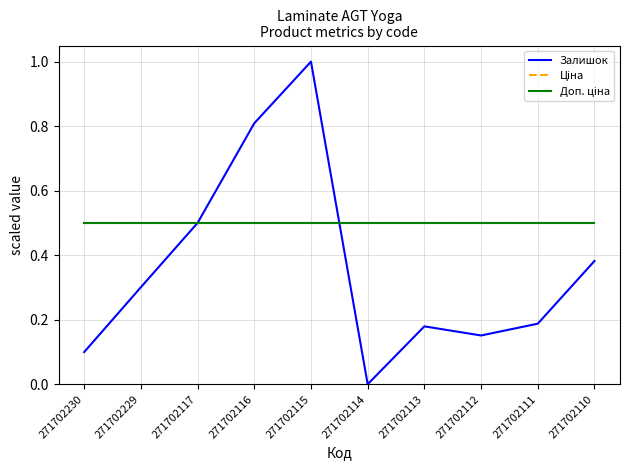

Does the chart have visible grid lines?

Yes